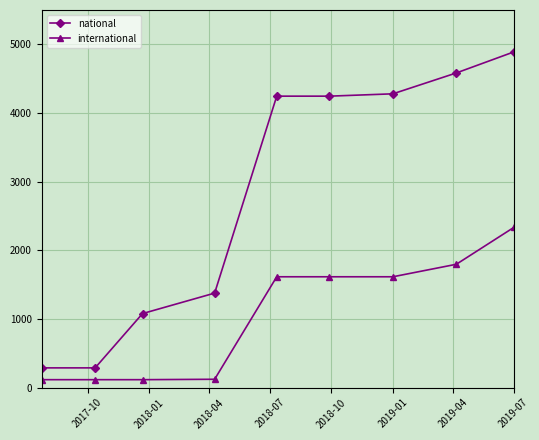

Which series has the widest spread of values?

national